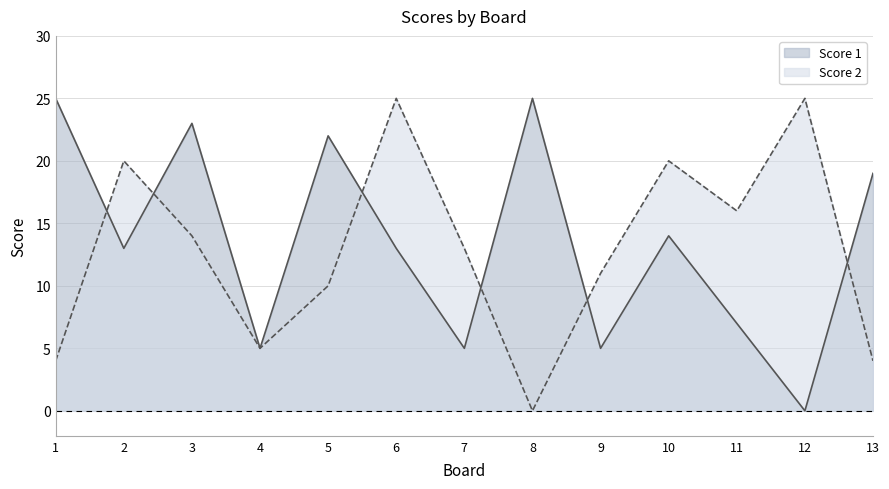

At 13, list the series in order from largest to smallest.

Score 1, Score 2